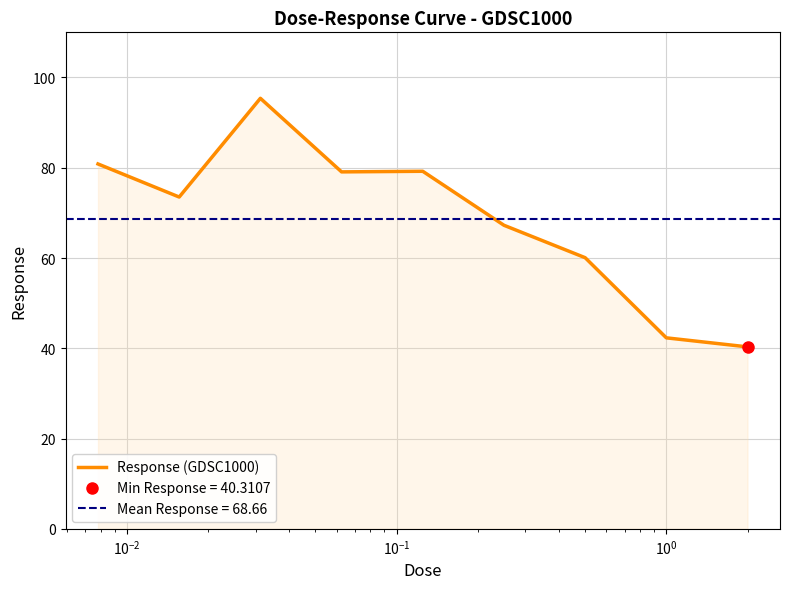

What is the maximum value for Response (GDSC1000)?

95.4